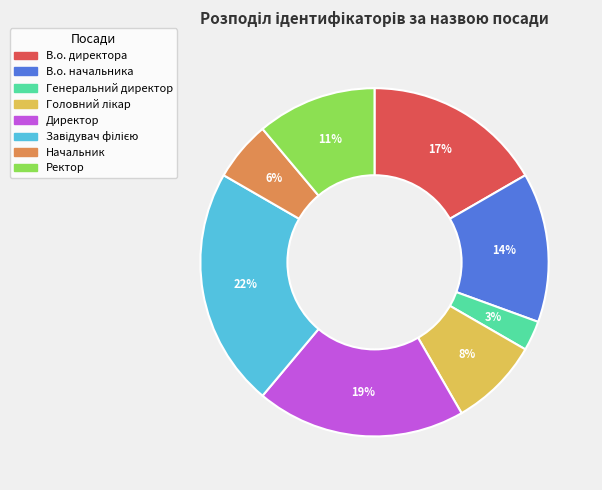

To the nearest percent, what percentage of the pie is Ректор?

11%